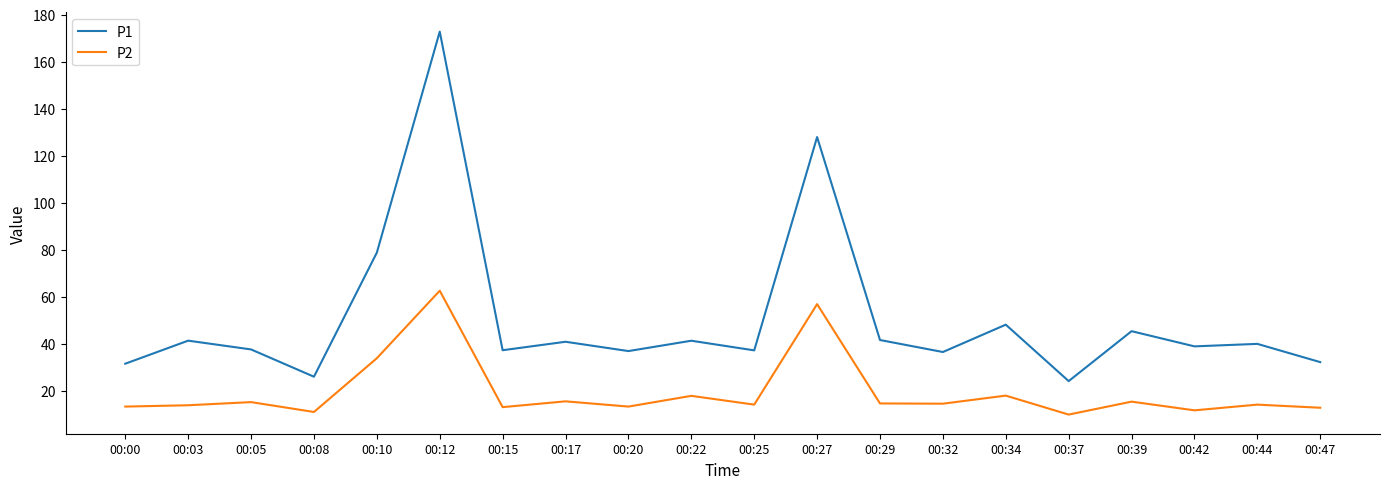

True or false: P1 and P2 intersect in this chart.

False